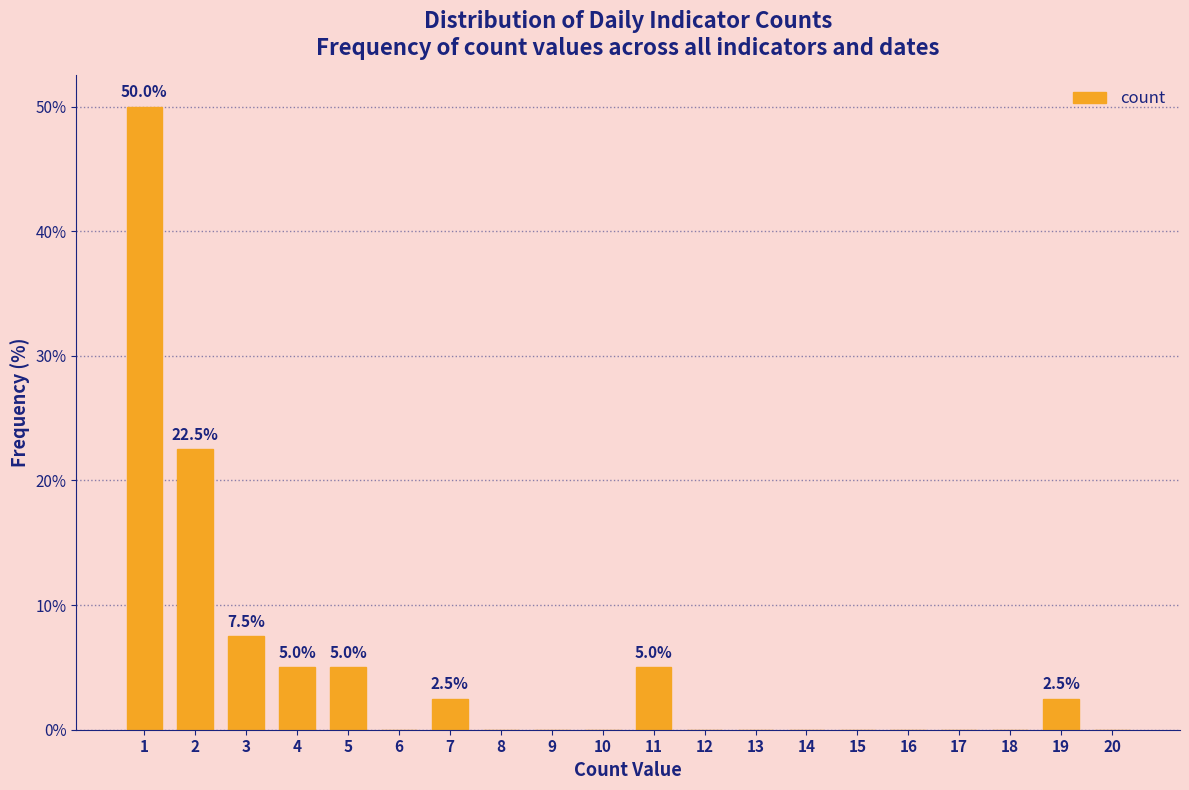

Reading left to right, list all the values displayed in this chart.

1=50.0	2=22.5	3=7.5	4=5.0	5=5.0	6=0.0	7=2.5	8=0.0	9=0.0	10=0.0	11=5.0	12=0.0	13=0.0	14=0.0	15=0.0	16=0.0	17=0.0	18=0.0	19=2.5	20=0.0